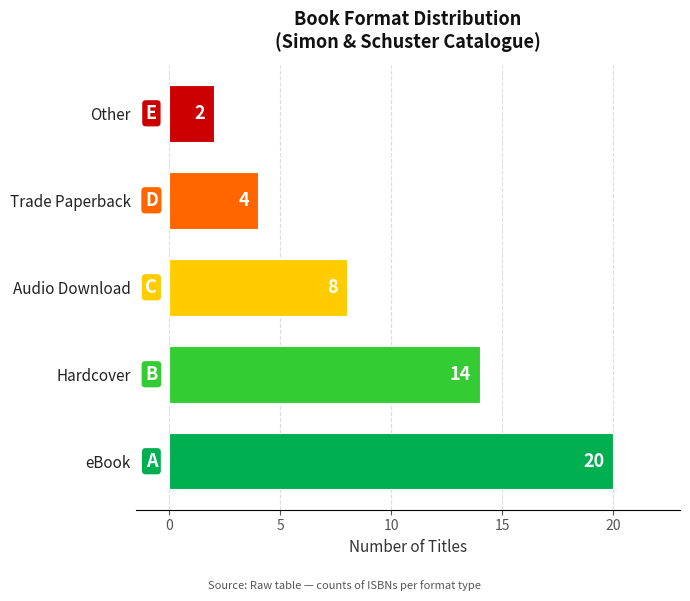

List the labels in order of value, largest first.

eBook, Hardcover, Audio Download, Trade Paperback, Other